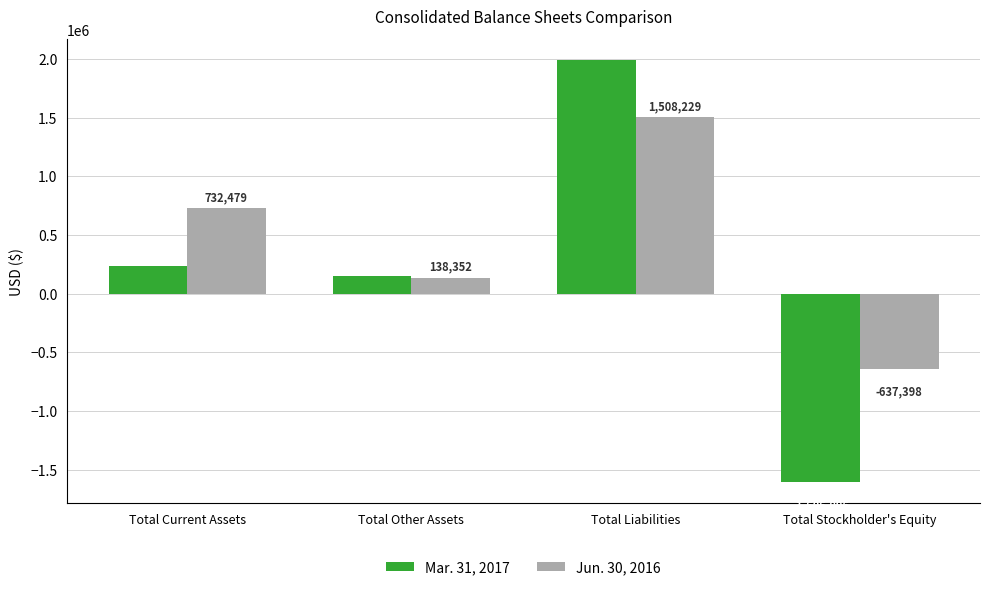

Which series has the largest total across all categories?

Jun. 30, 2016